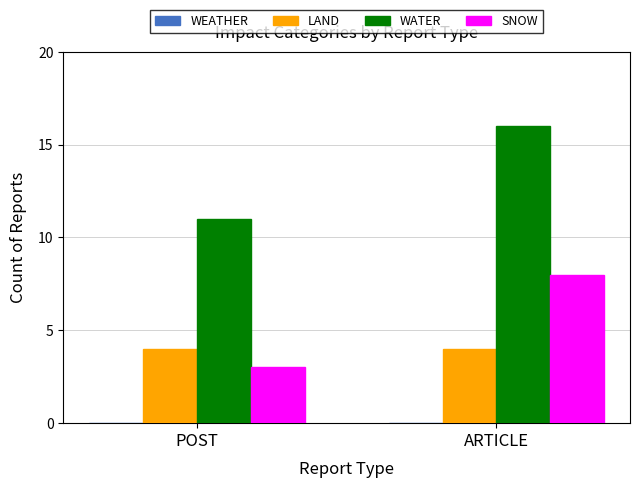

Read the SNOW value at ARTICLE.

8